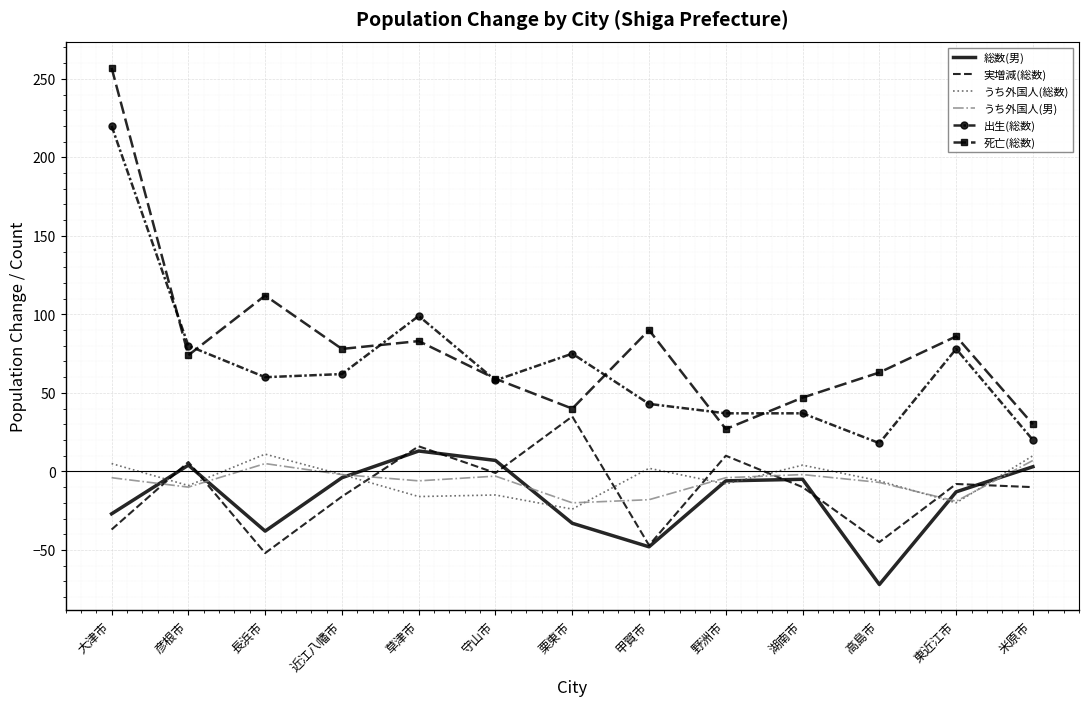

Which series changed the most between 甲賀市 and 野洲市?

死亡(総数)